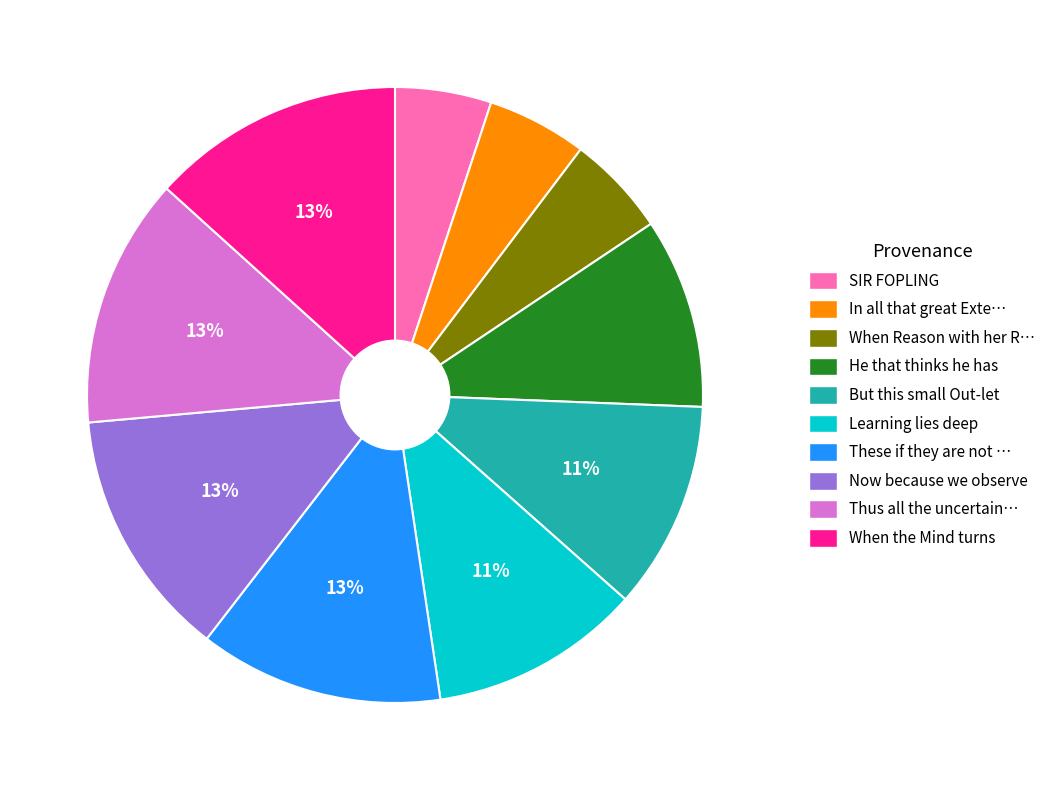

Is there any slice that represents more than half of the pie?

No